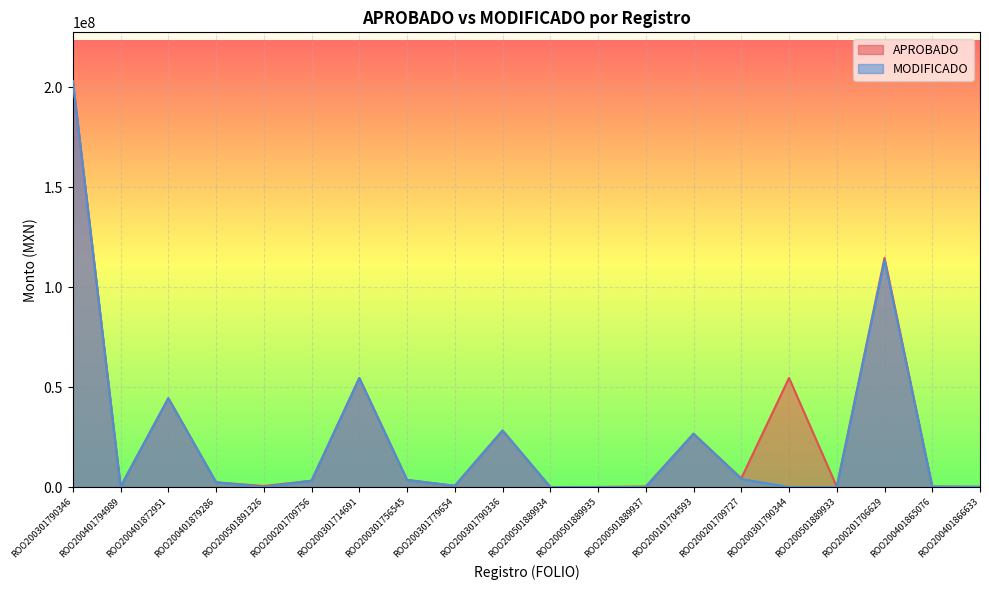

What is the total value across all series at ROO200501889934?

11115.0